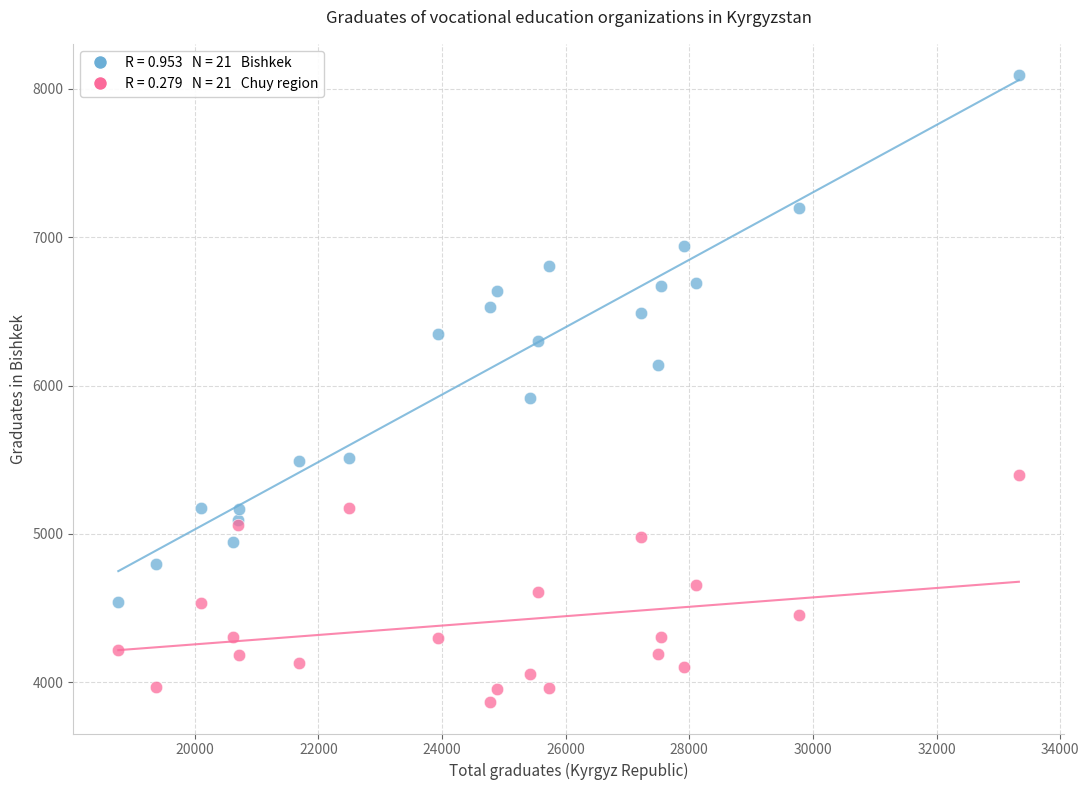

Across all series, what Y value is closest to 5979?

5914